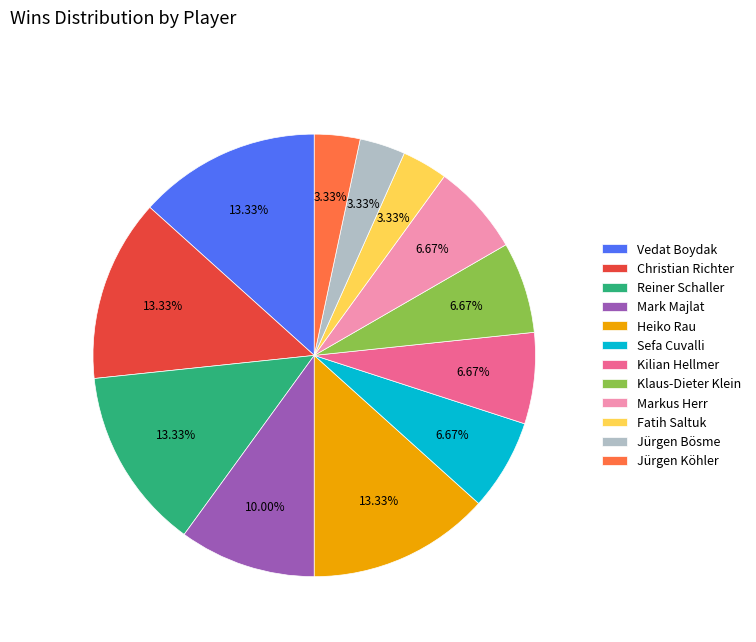

Combined, what portion of the pie is Sefa Cuvalli and Heiko Rau?

20.0%